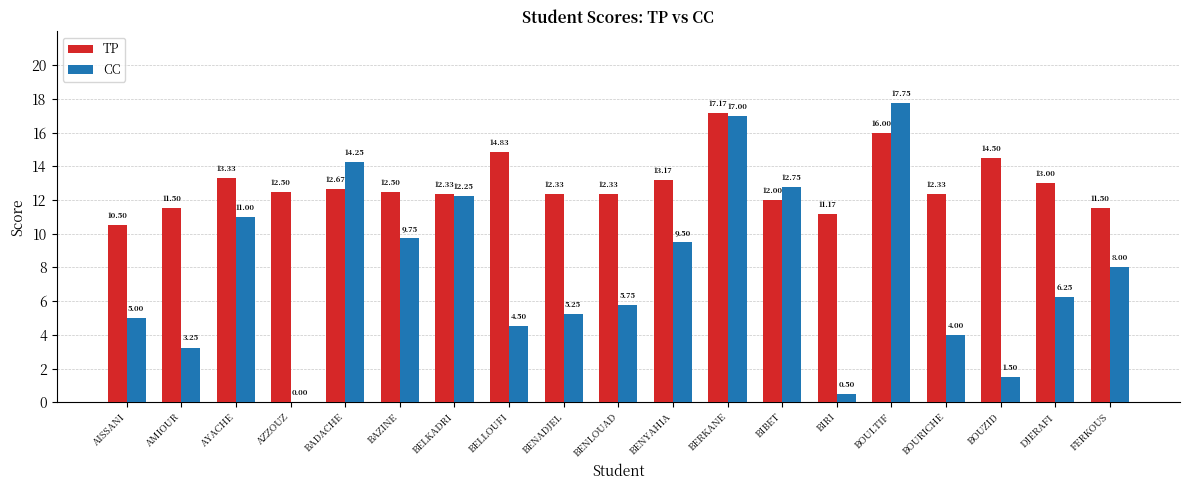

What is the total value across all series at BENADJEL?

17.6